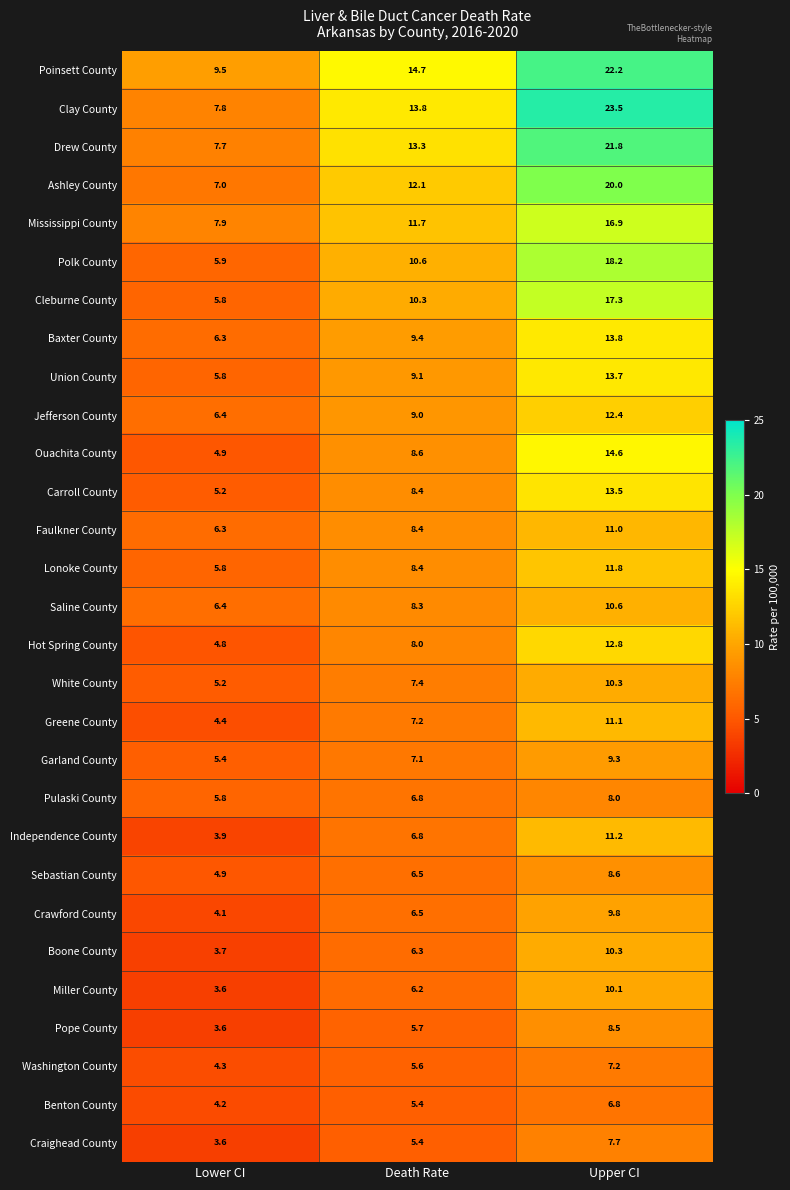

The Miller County series shows 5.9 at Lower CI. True or false?

False